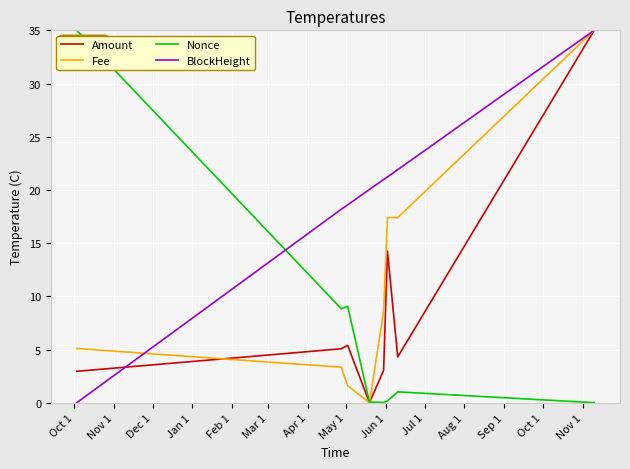

What is the highest value of the Amount series?

35.0